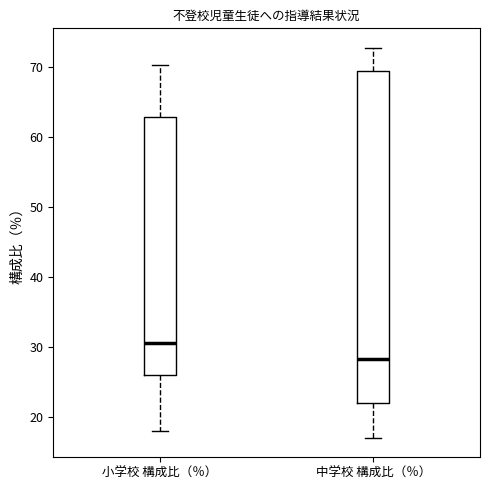

Reading left to right, transcribe this box plot: for each box, give where its median line is, the range the box spans, and where its two whiskers end, as read against the y-axis. The values are not printed on the chart, so give them approximately, as read against the axis.

小学校 構成比（％）: median 31, box 26 to 63, whiskers 18 to 70
中学校 構成比（％）: median 28, box 22 to 69, whiskers 17 to 73